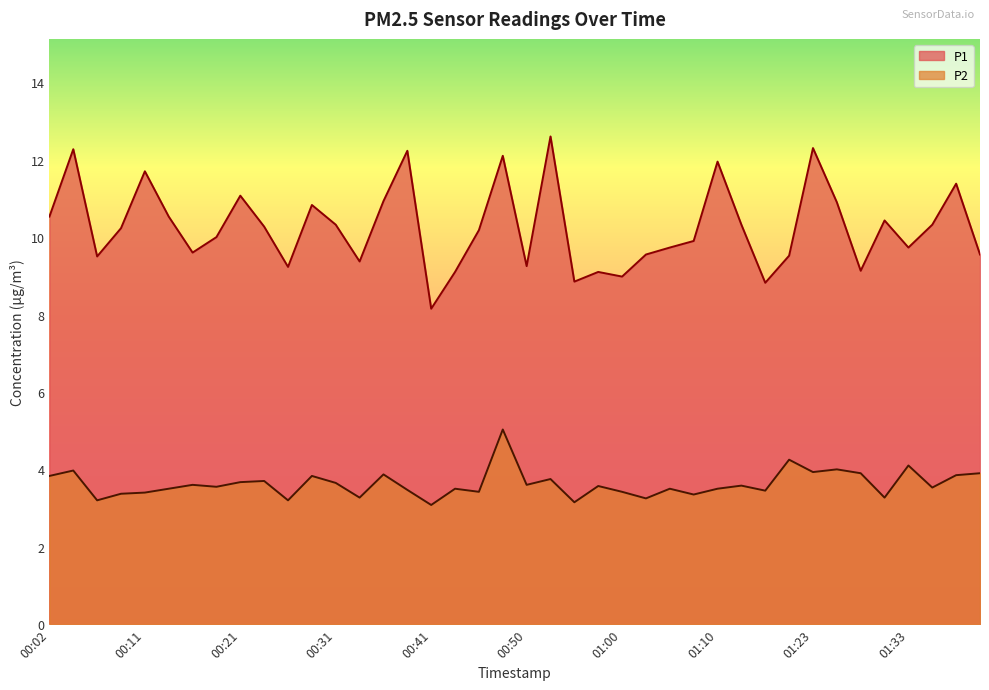

How many data points does each series have?

40